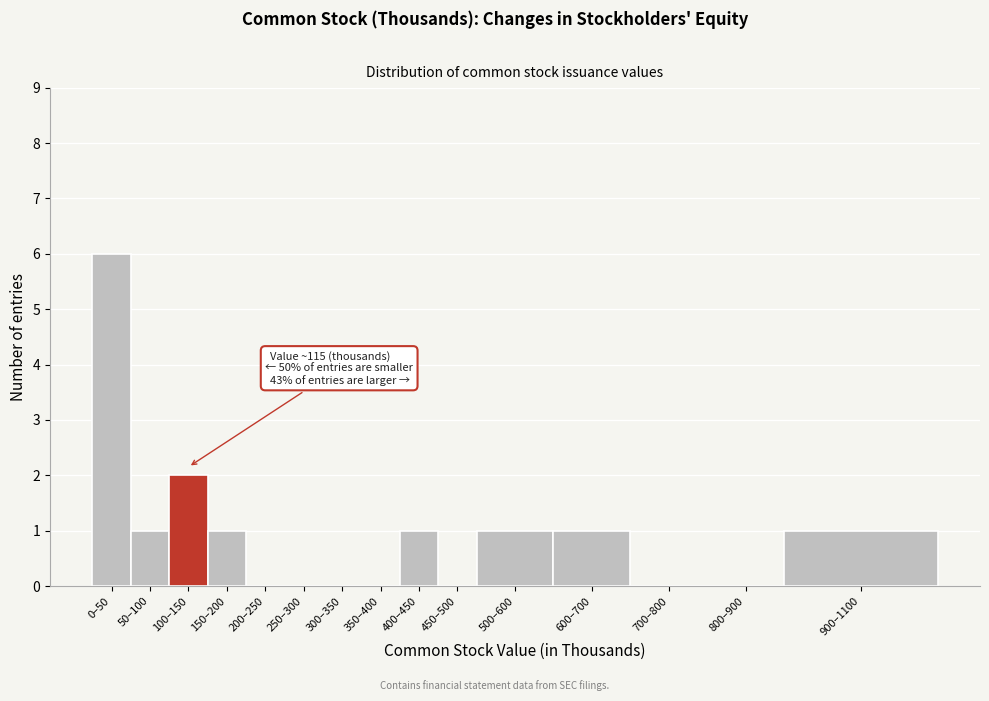

Reading left to right, extract all data points from this chart.

0–50=6	50–100=1	100–150=2	150–200=1	200–250=0	250–300=0	300–350=0	350–400=0	400–450=1	450–500=0	500–600=1	600–700=1	700–800=0	800–900=0	900–1100=1